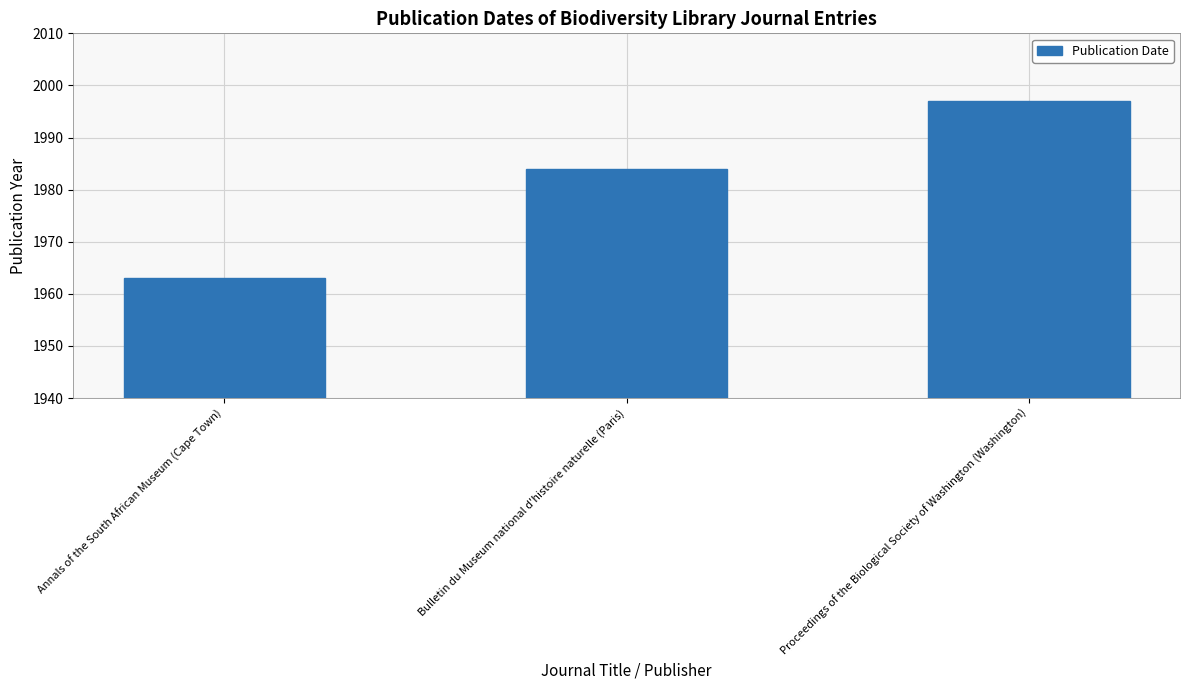

At which label is the value closest to 1980?

Bulletin du Museum national d'histoire naturelle (Paris)